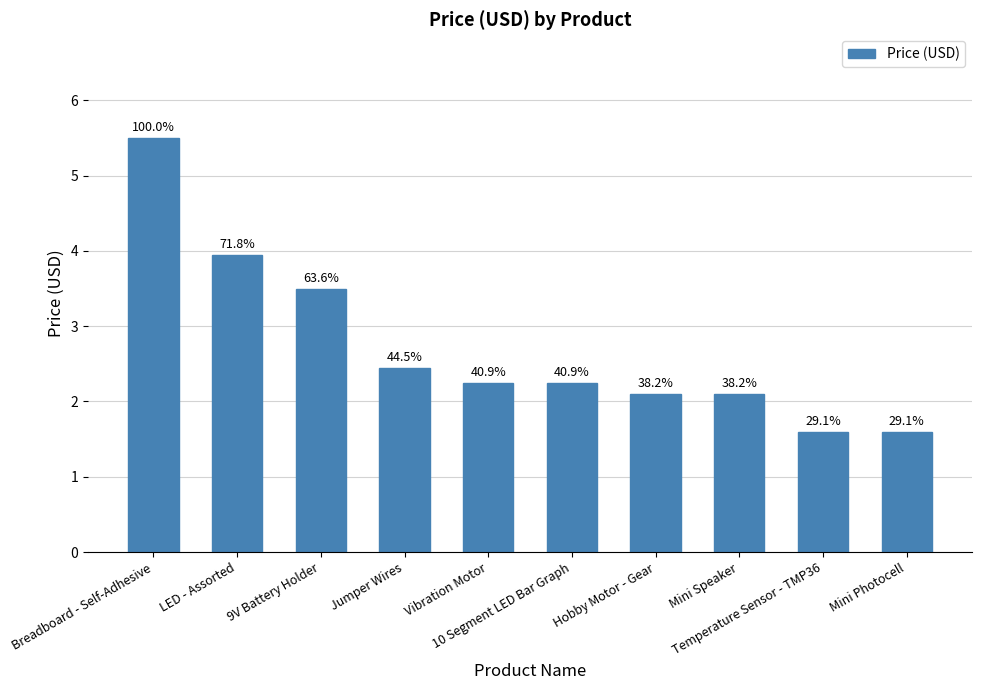

Does the chart contain any negative values?

No